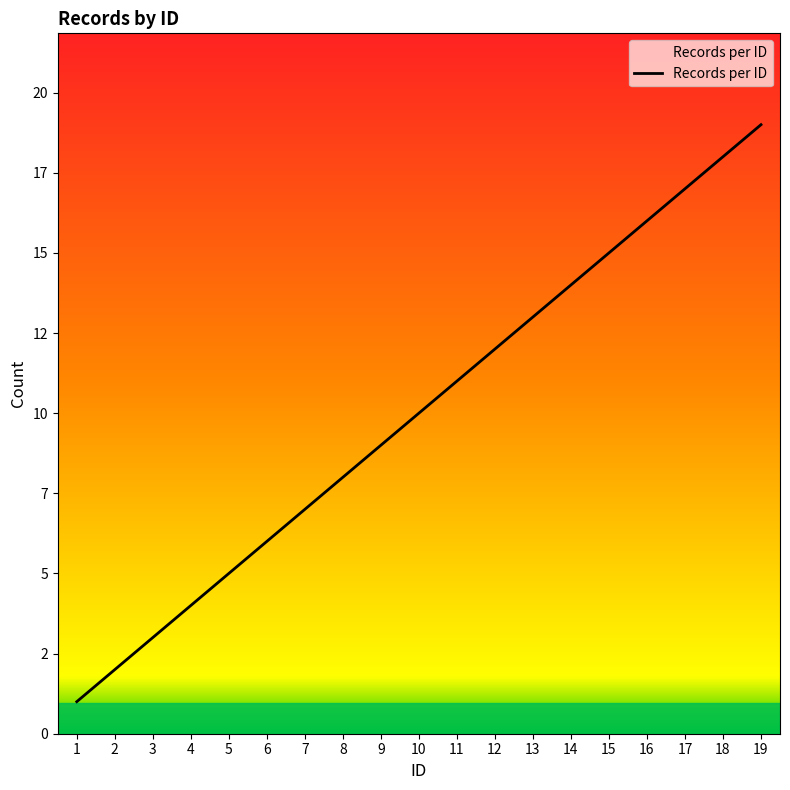

What is the value of the 9th point from the left?

9